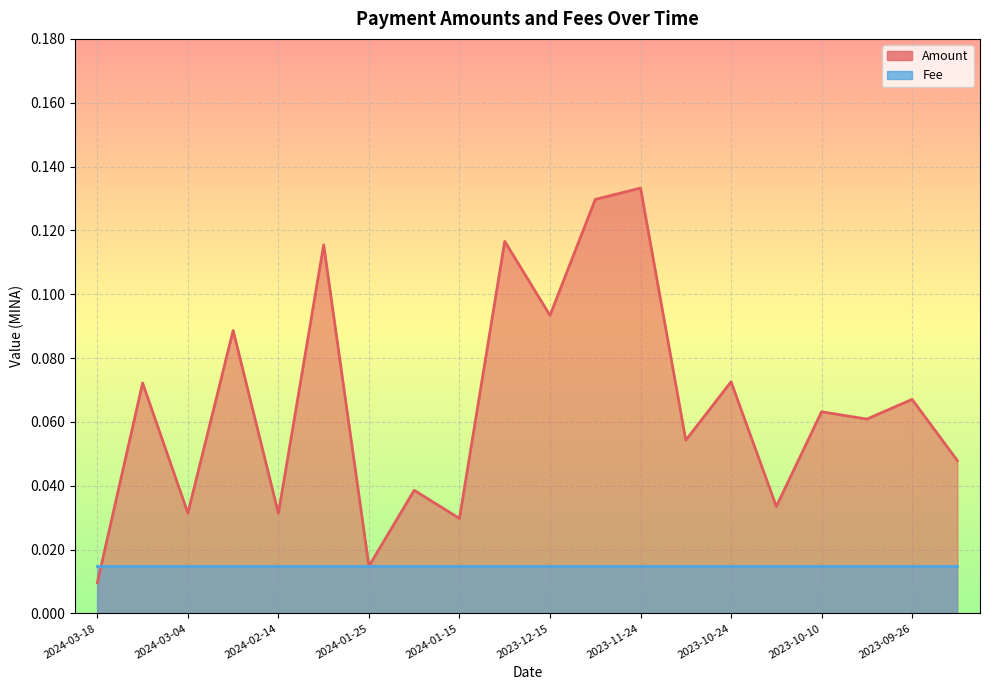

List the labels in order of value, smallest first.

2024-03-18, 2024-01-25, 2024-01-15, 2024-02-14, 2024-03-04, 2023-10-16, 2024-01-18, 2023-09-18, 2023-11-02, 2023-10-03, 2023-10-10, 2023-09-26, 2024-03-16, 2023-10-24, 2024-02-27, 2023-12-15, 2024-02-07, 2024-01-02, 2023-12-04, 2023-11-24